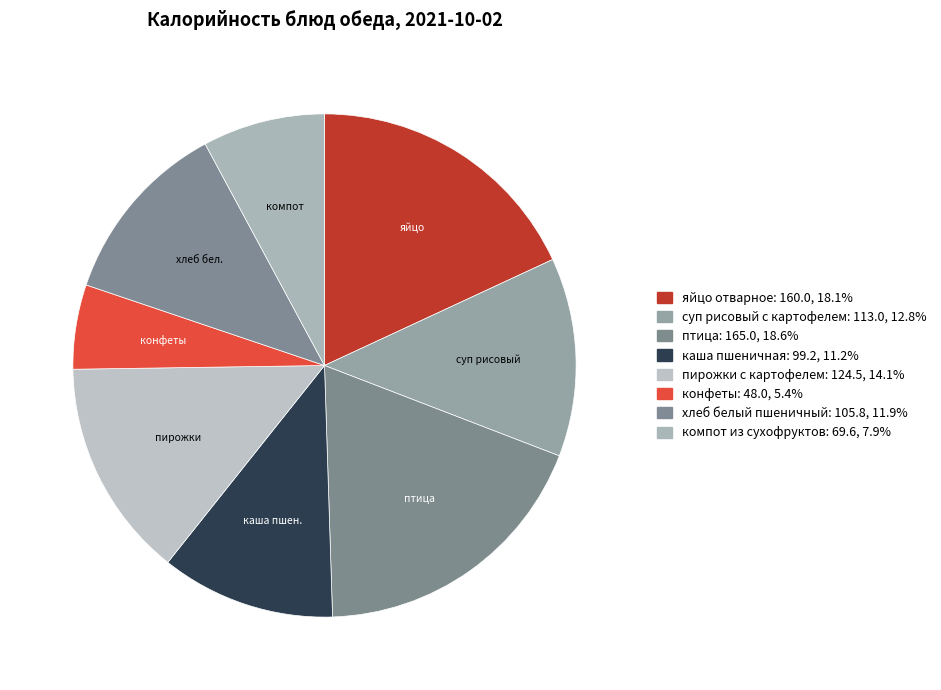

Count the number of slices in the pie.

8